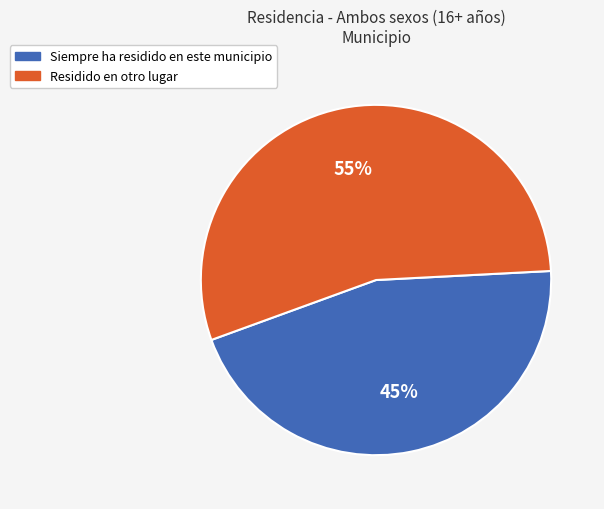

To the nearest percent, what is the average slice percentage?

50%